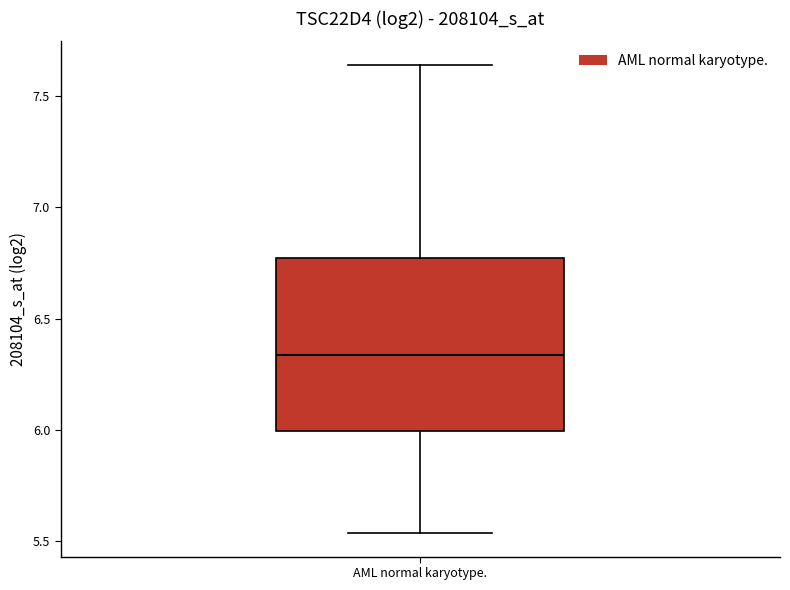

Read this box plot against the y-axis: the position of the median line, the range covered by the box, and the ends of both whiskers. The values are not printed on the chart, so give them approximately, as read against the axis.

median 6.35, box 6.00 to 6.75, whiskers 5.55 to 7.65